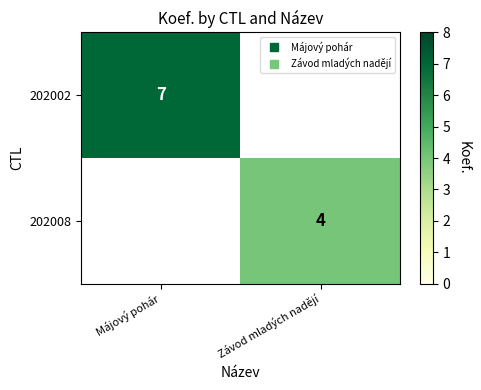

The 202008 series shows 1 at Závod mladých nadějí. True or false?

False